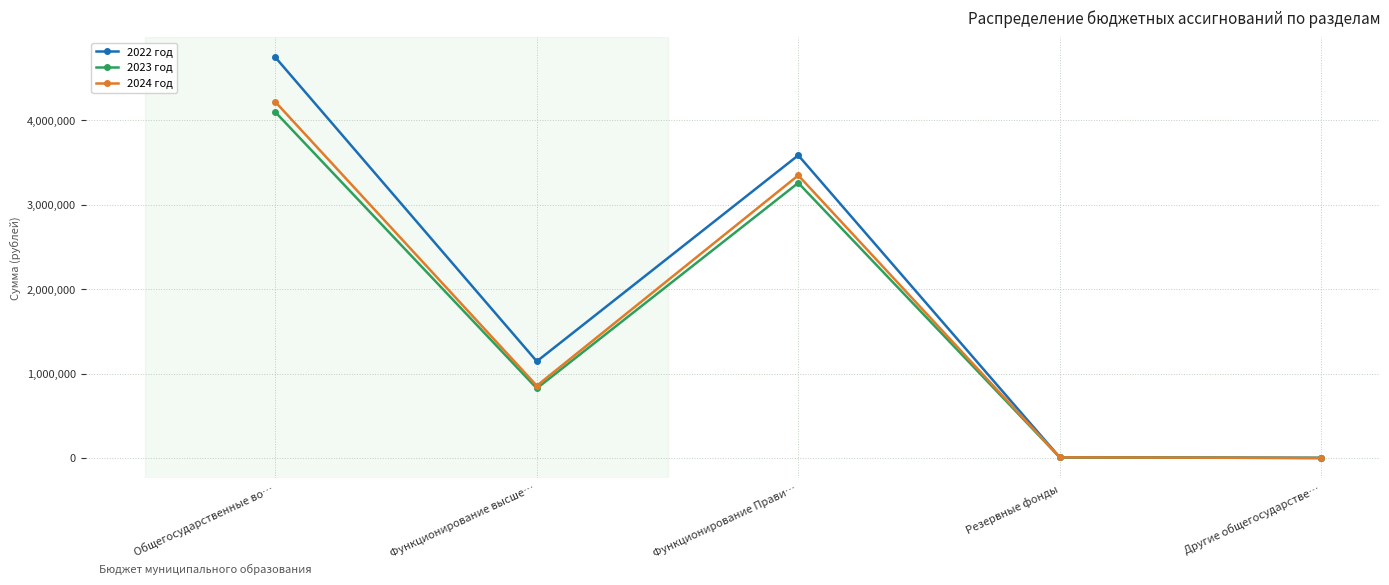

Is the value of 2022 год at Другие общегосударстве… greater than the value of 2024 год at Функционирование высше…?

No